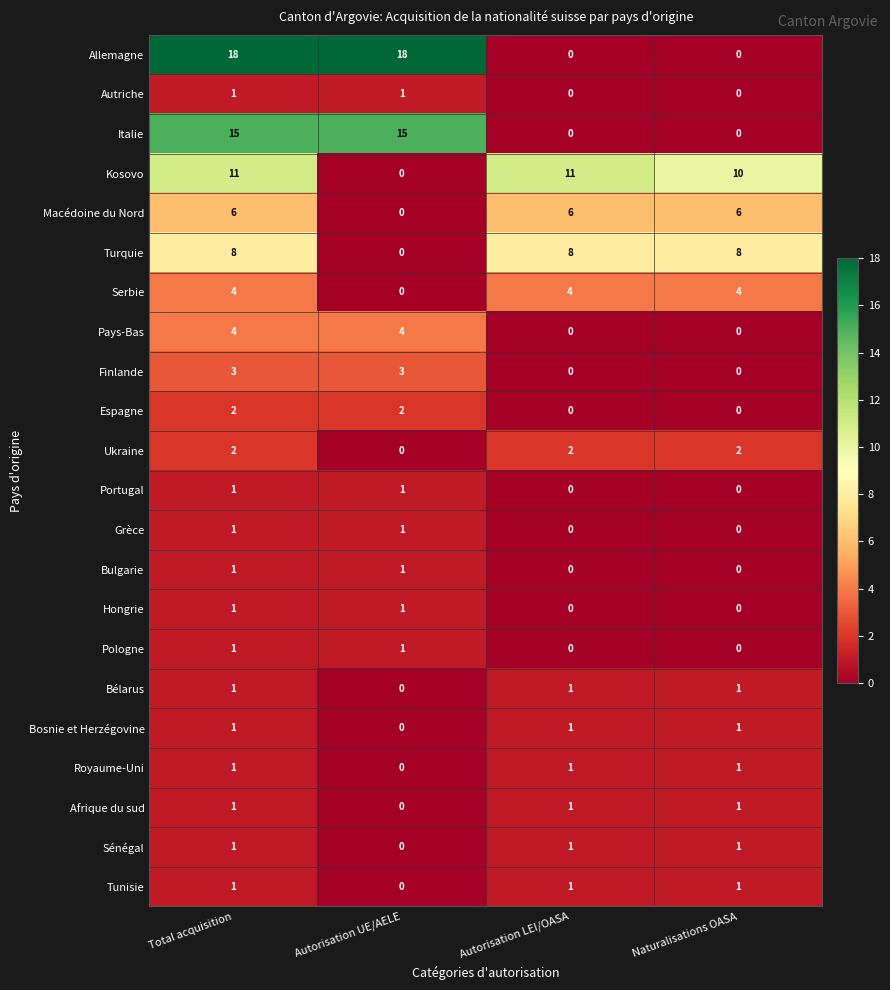

What is the spread (max minus min) of values at Autorisation LEI/OASA?

11